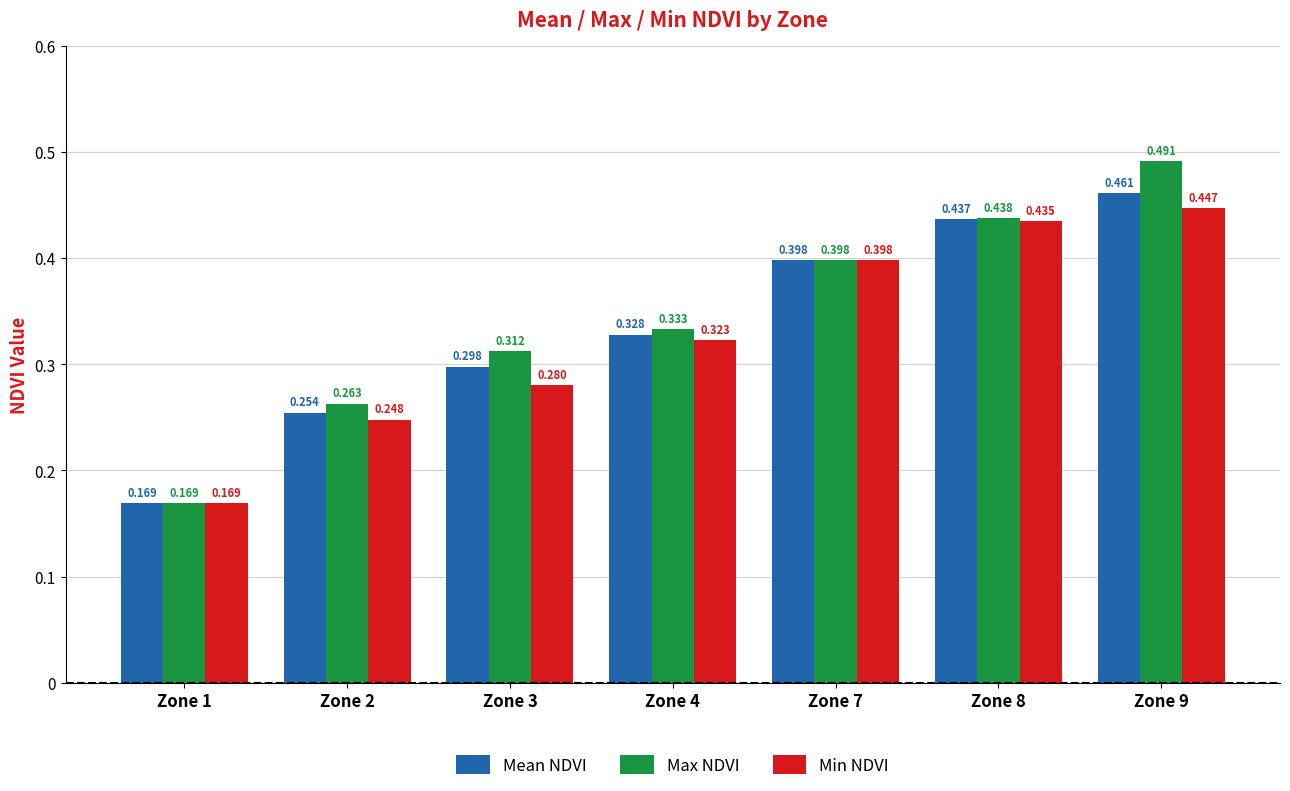

The value of Min NDVI at Zone 2 is 0.1. True or false?

False